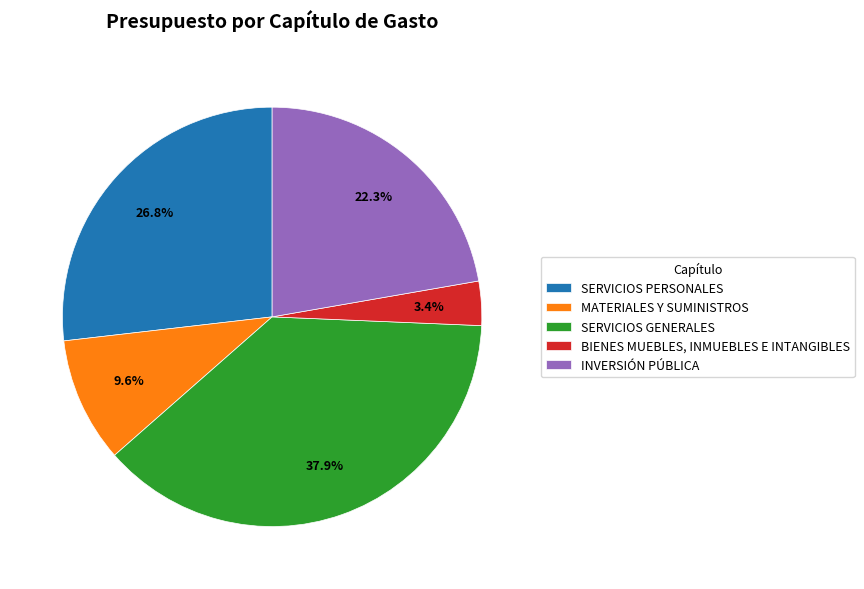

Rank the categories by value from lowest to highest.

BIENES MUEBLES, INMUEBLES E INTANGIBLES, MATERIALES Y SUMINISTROS, INVERSIÓN PÚBLICA, SERVICIOS PERSONALES, SERVICIOS GENERALES